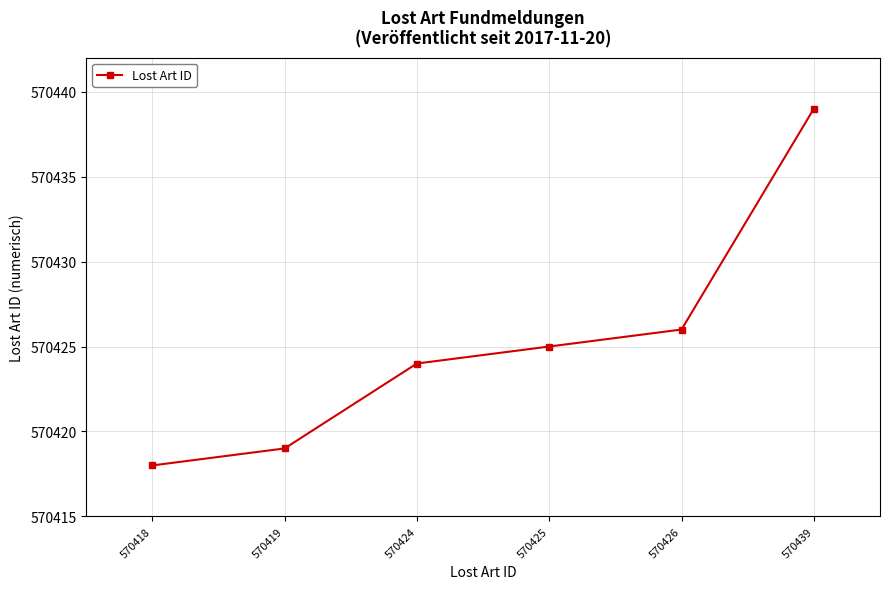

Which label corresponds to the largest value in the chart?

570439